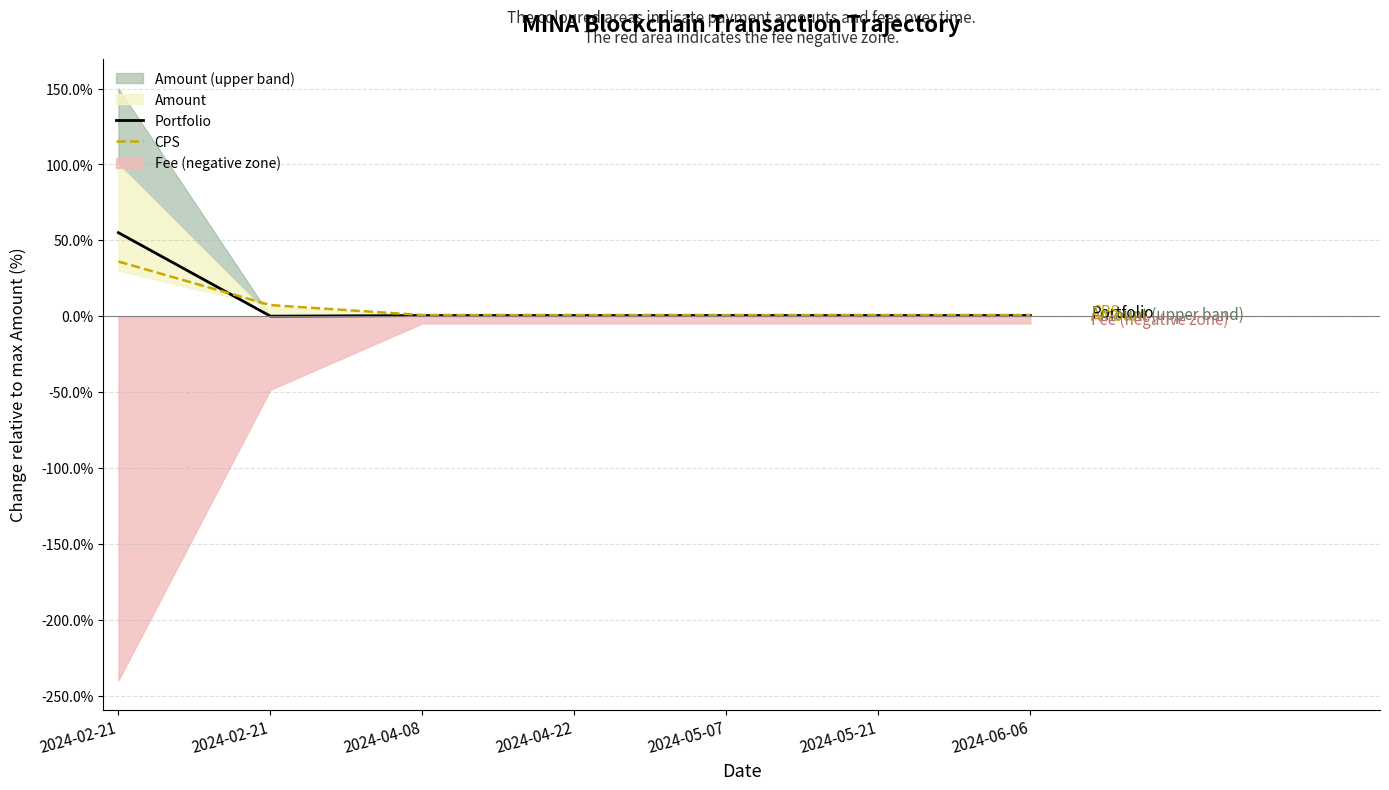

Between 2024-02-21 and 2024-05-21, which is larger?

2024-02-21